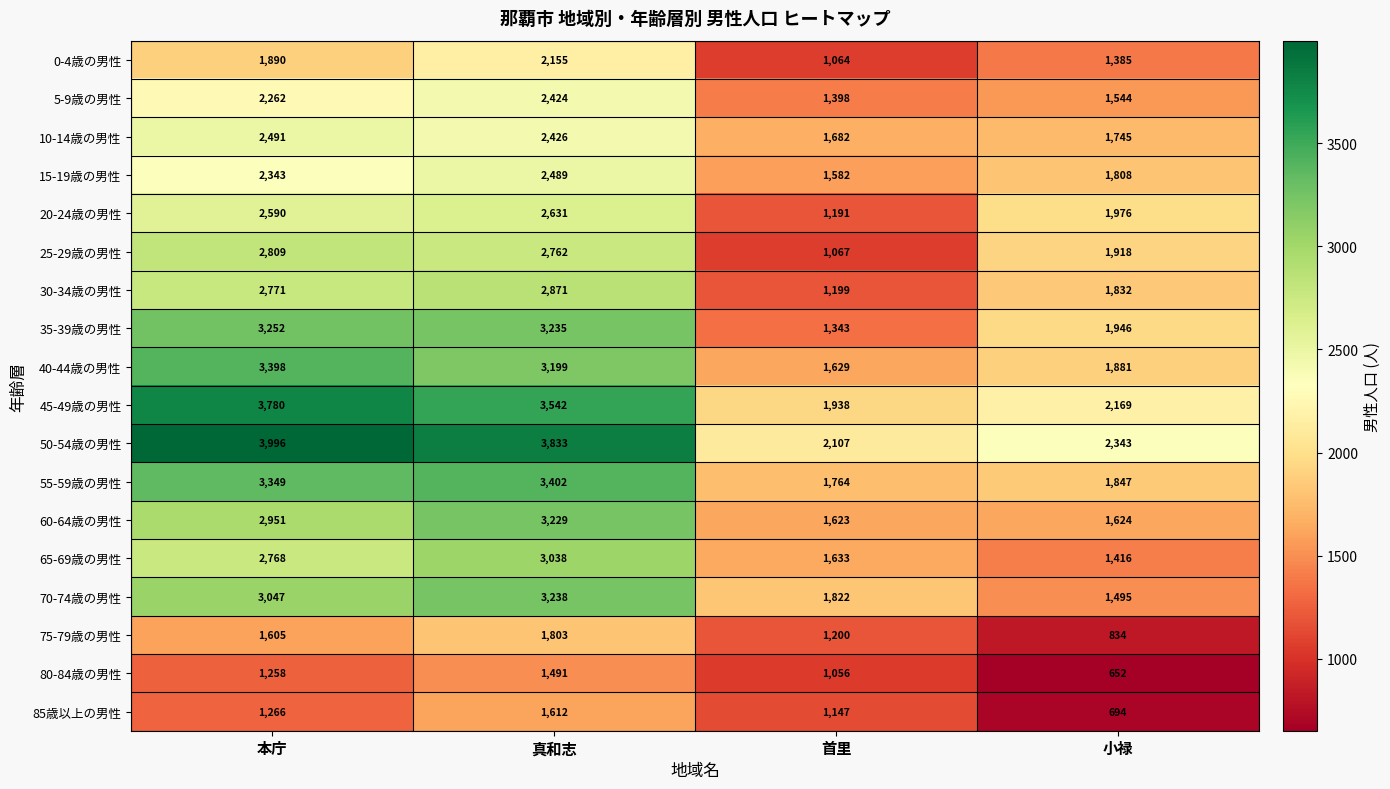

What is the maximum value for 35-39歳の男性?

3252